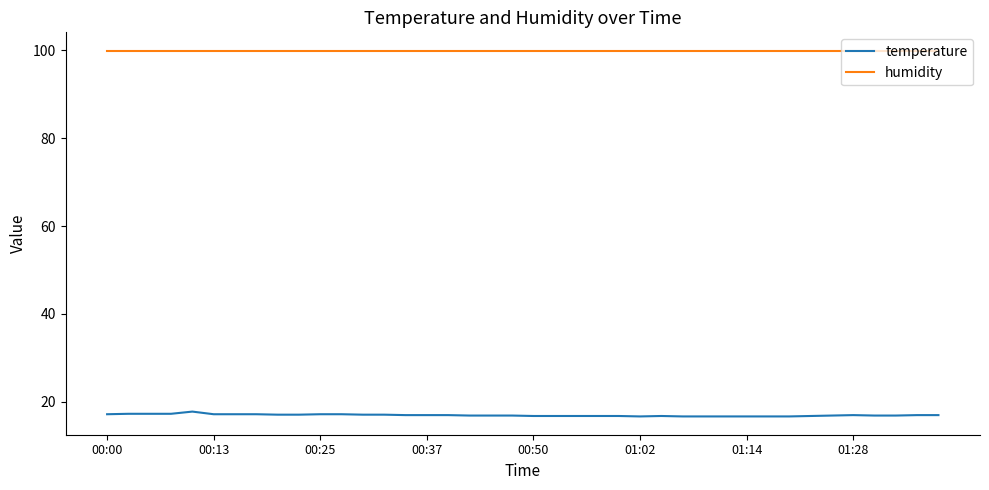

What is the highest value of the humidity series?

99.9